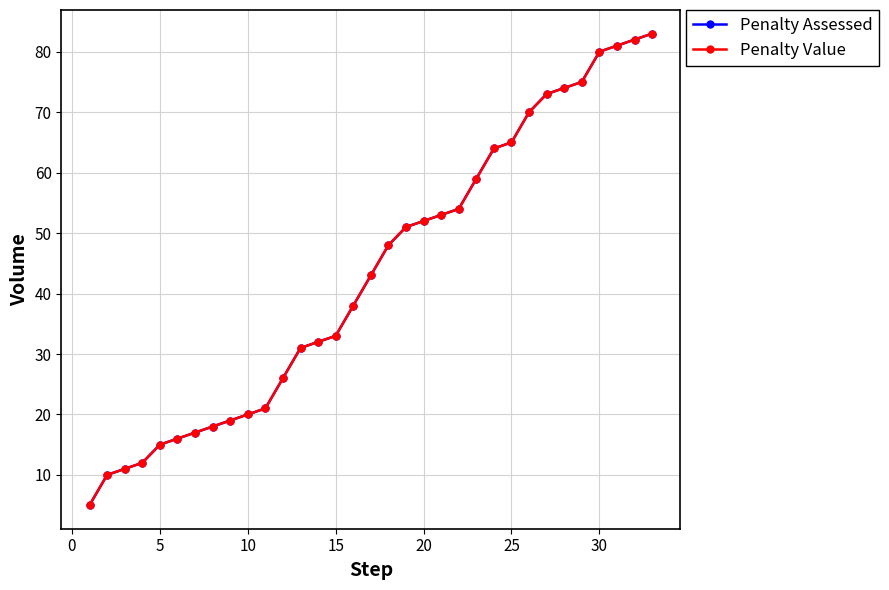

Is this an area chart (filled region under the line)?

No